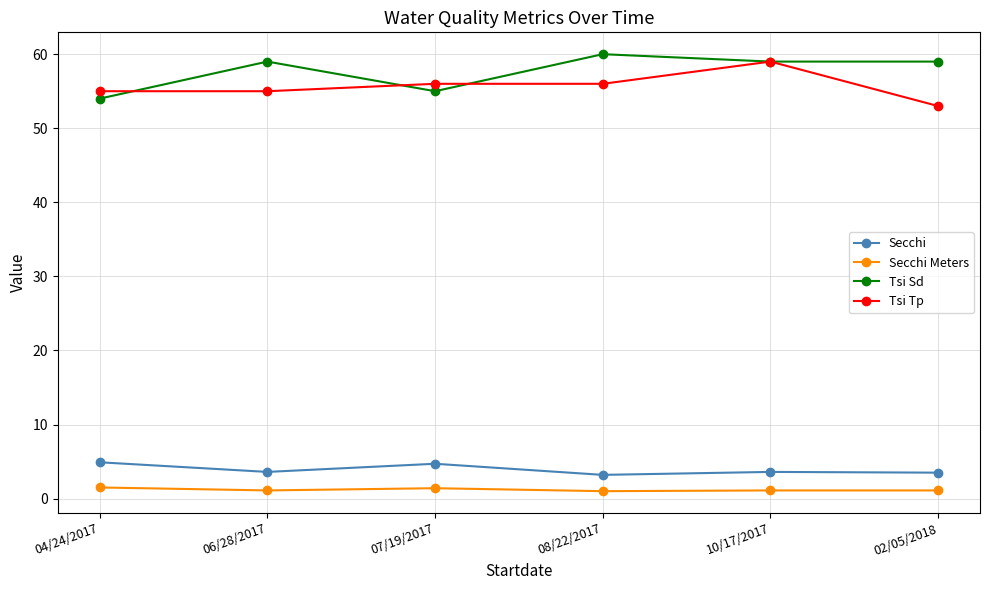

Count the Tsi Sd values in the range 55 to 59.

4